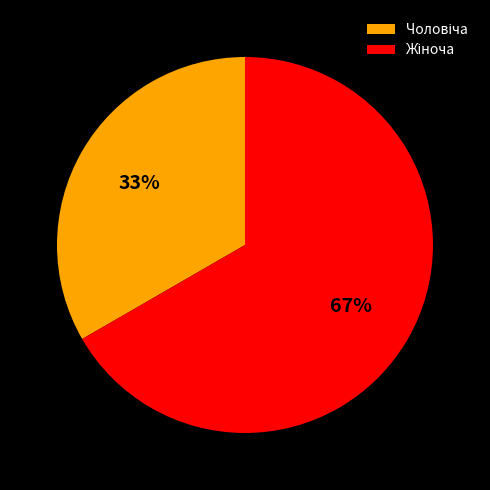

Does any single category account for the majority?

Yes